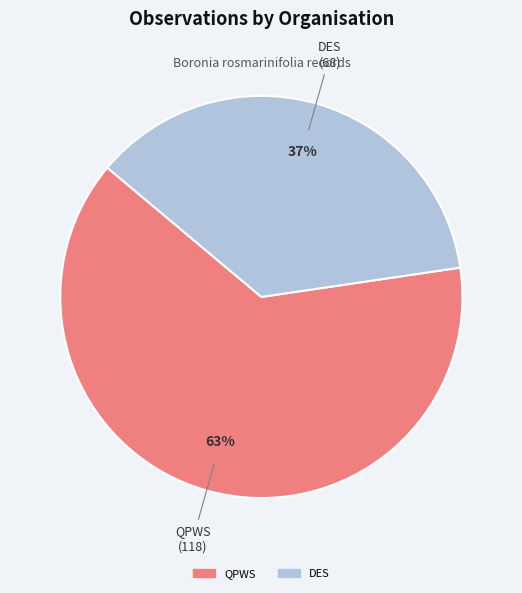

To the nearest percent, what is the average slice percentage?

50%